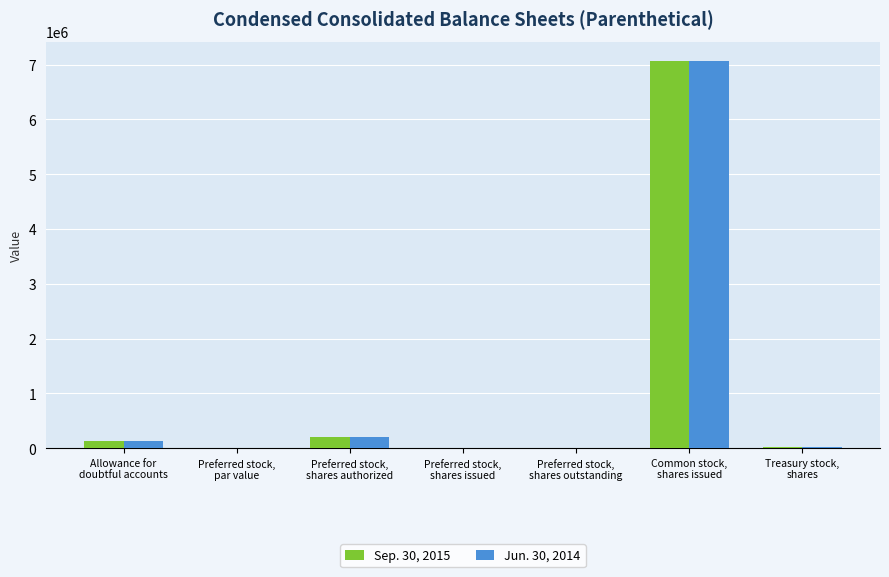

True or false: Sep. 30, 2015 has a value of 31768 at Treasury stock,
shares.

True